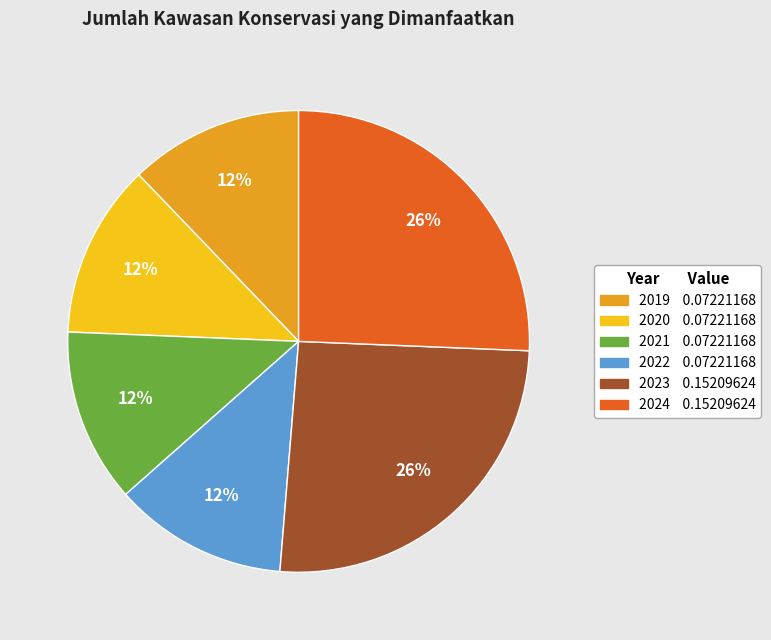

To the nearest percent, what is the average slice percentage?

17%